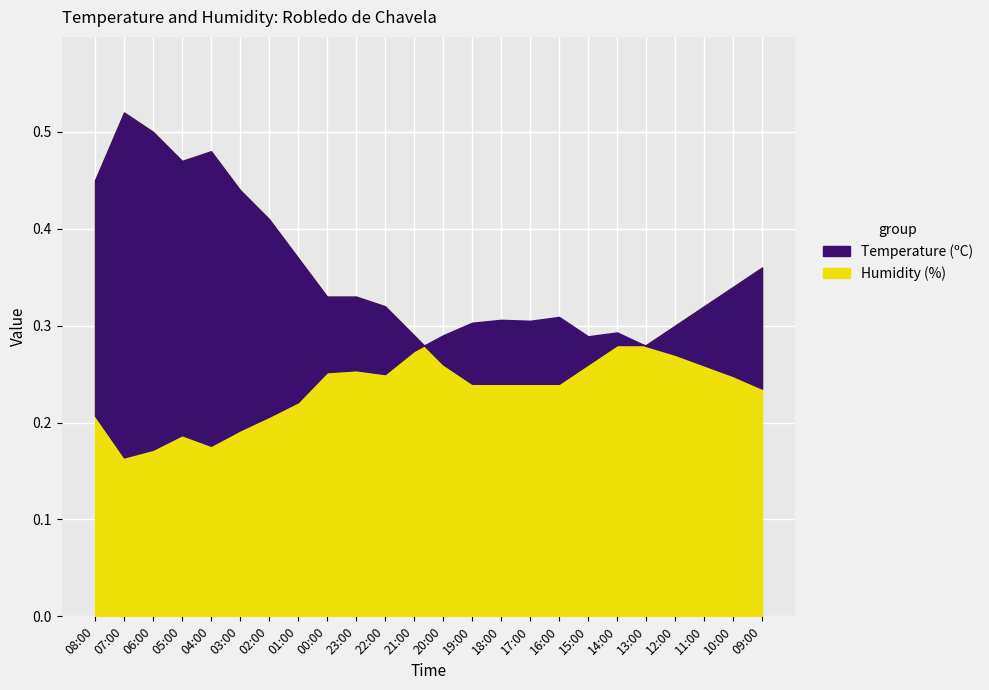

What is the difference between the second highest and minimum values in the Humidity (%) series?

0.3